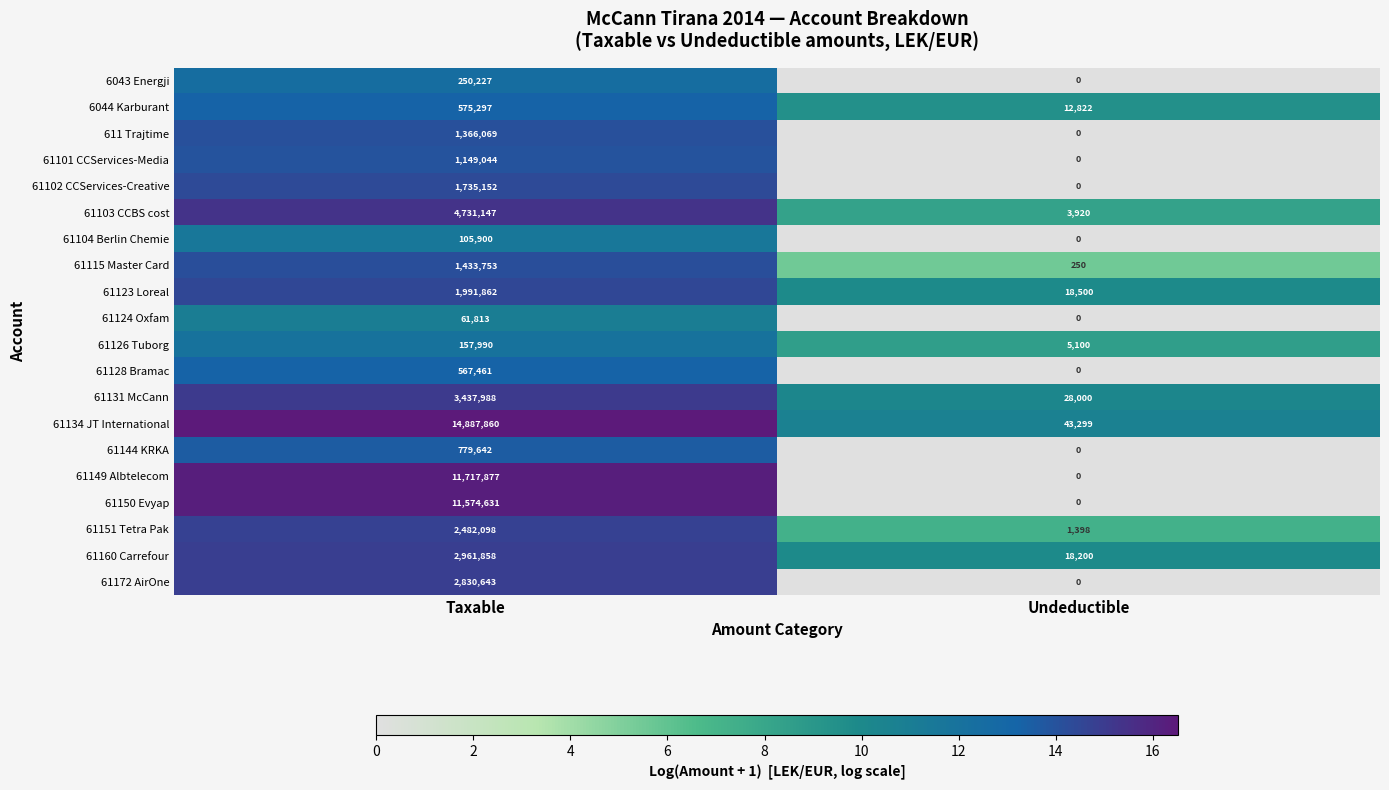

What is the greatest value displayed?

14887860